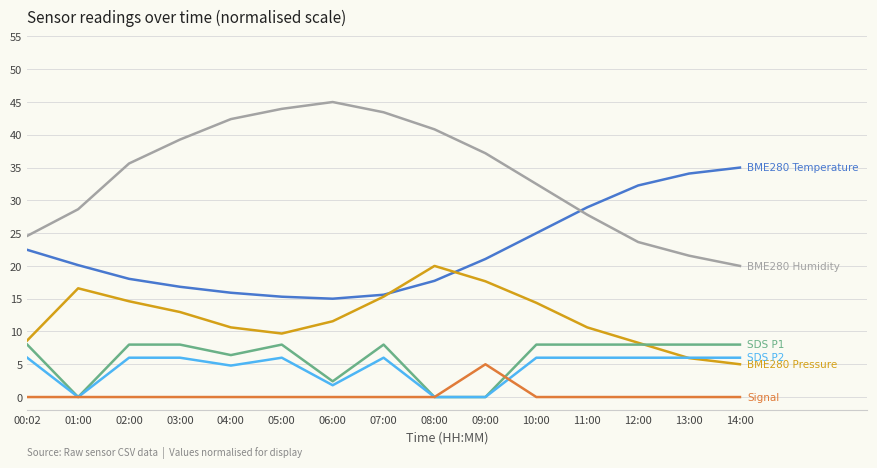

What is the total value across all series at 06:00?

75.8